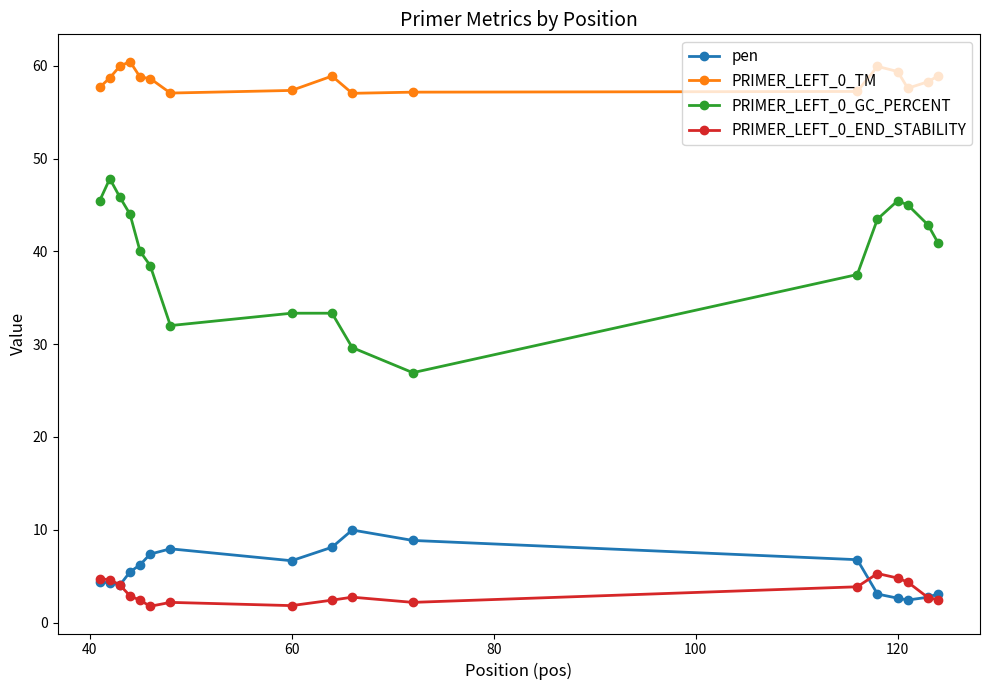

List the series in order of their peak value, highest first.

PRIMER_LEFT_0_TM, PRIMER_LEFT_0_GC_PERCENT, pen, PRIMER_LEFT_0_END_STABILITY